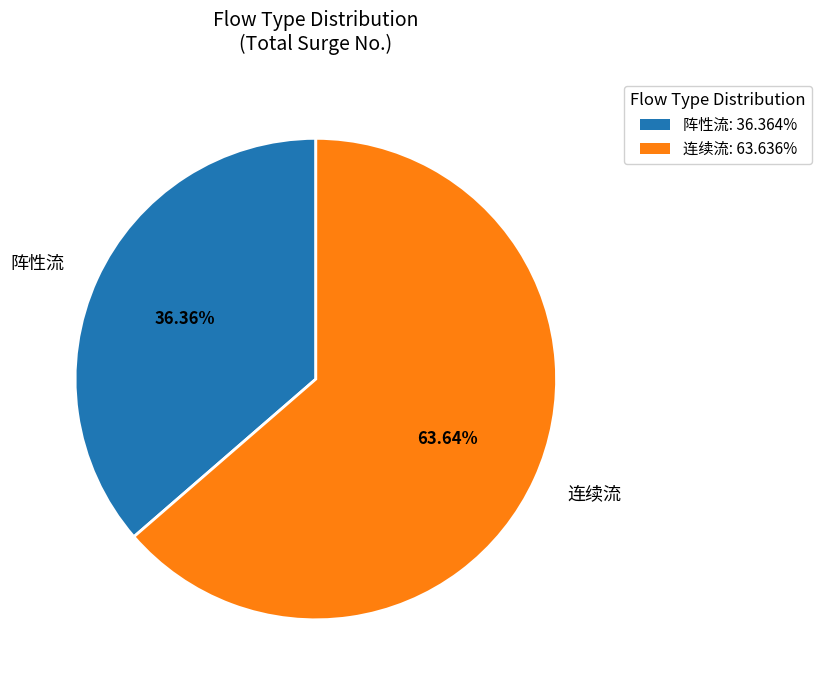

To the nearest percent, what is the difference between the largest and smallest slice percentages?

27%